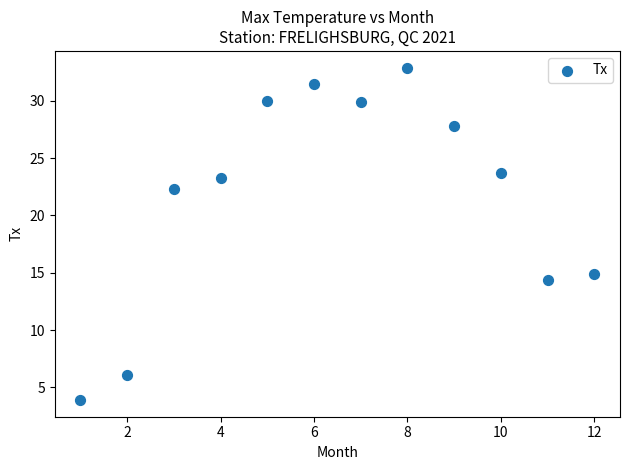

What Y value in the scatter plot is closest to 18?

14.9